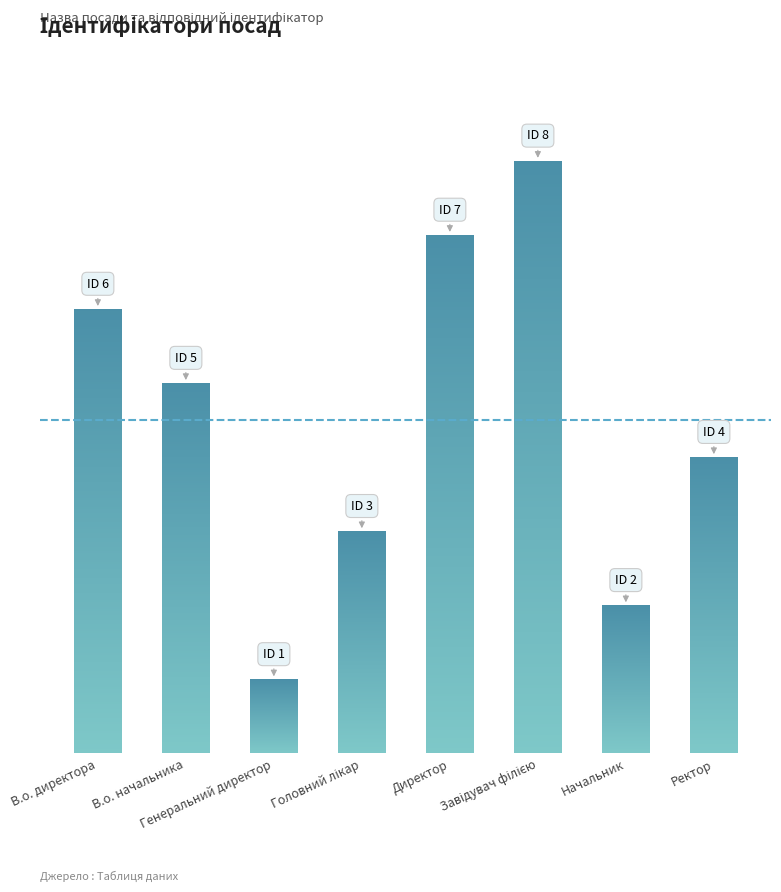

Rank the categories by value from lowest to highest.

Генеральний директор, Начальник, Головний лікар, Ректор, В.о. начальника, В.о. директора, Директор, Завідувач філією